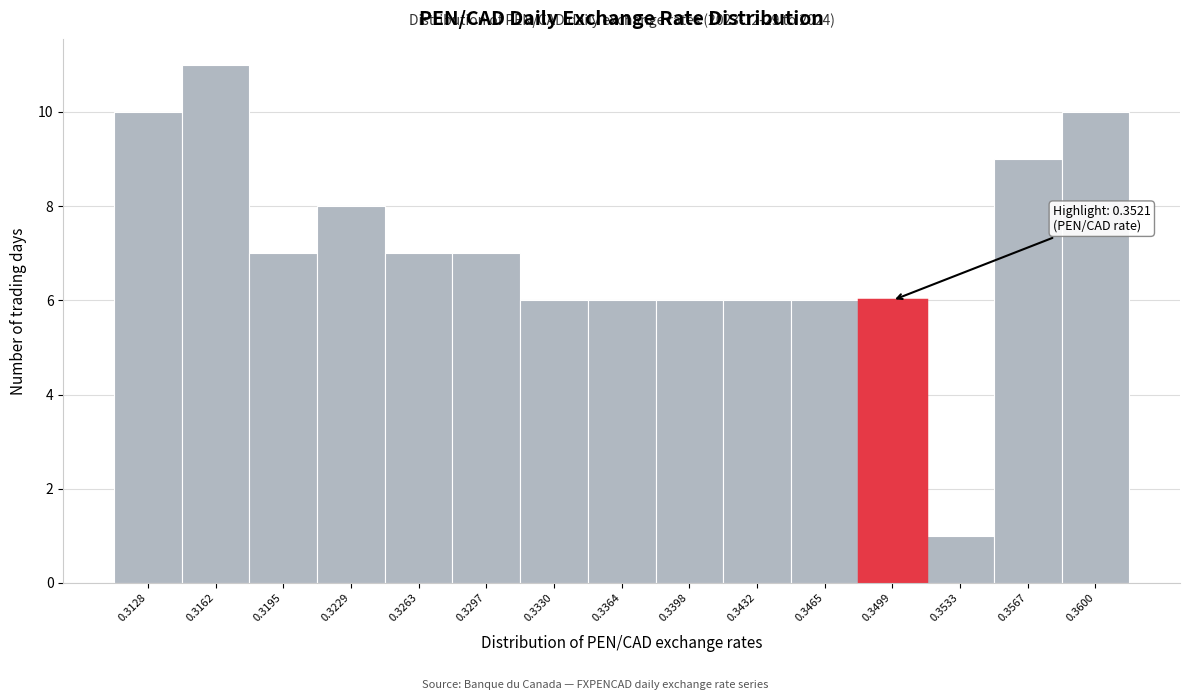

Reading left to right, what are all the values shown in this chart?

10	11	7	8	7	7	6	6	6	6	6	6	1	9	10